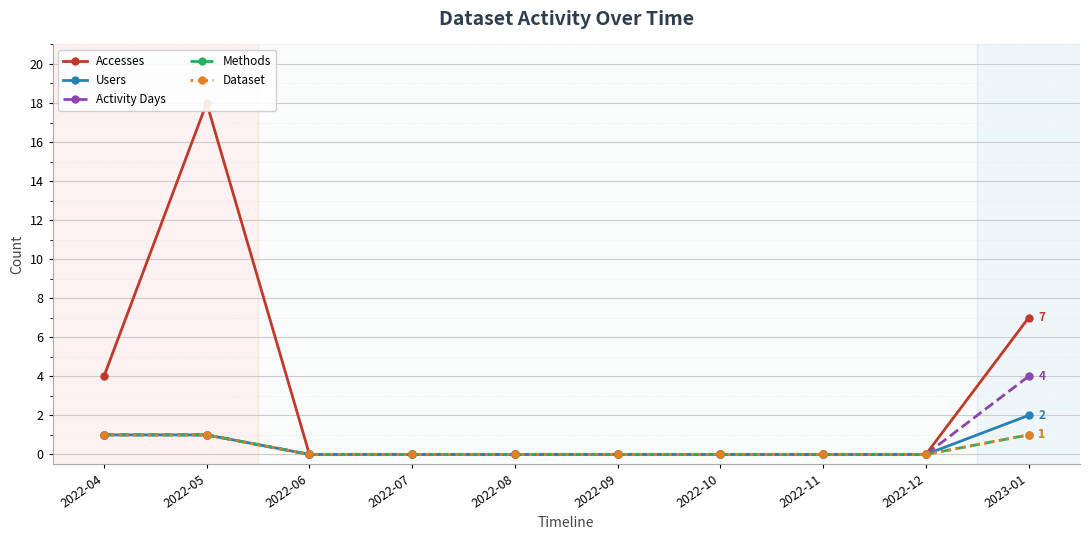

Where is Activity Days nearest to the value 2?

2022-04